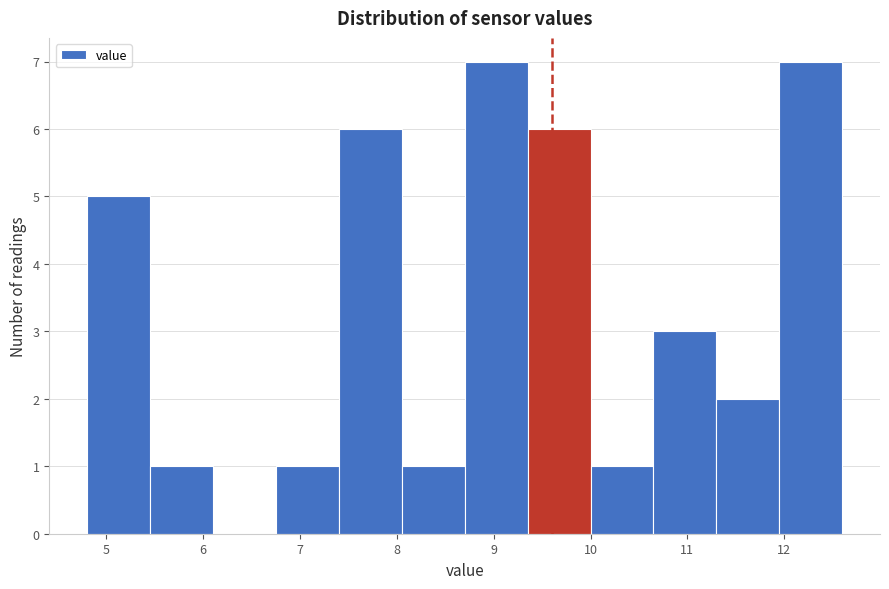

Reading left to right, transcribe this chart: for each bar, give the range it covers on the x-axis and its height. Neither the bar edges nor the heights are printed on the chart, so give them approximately, as read against the axes.

4.80 to 5.45: 5
5.45 to 6.10: 1
6.10 to 6.75: 0
6.75 to 7.40: 1
7.40 to 8.05: 6
8.05 to 8.70: 1
8.70 to 9.35: 7
9.35 to 10.00: 6
10.00 to 10.65: 1
10.65 to 11.30: 3
11.30 to 11.95: 2
11.95 to 12.60: 7